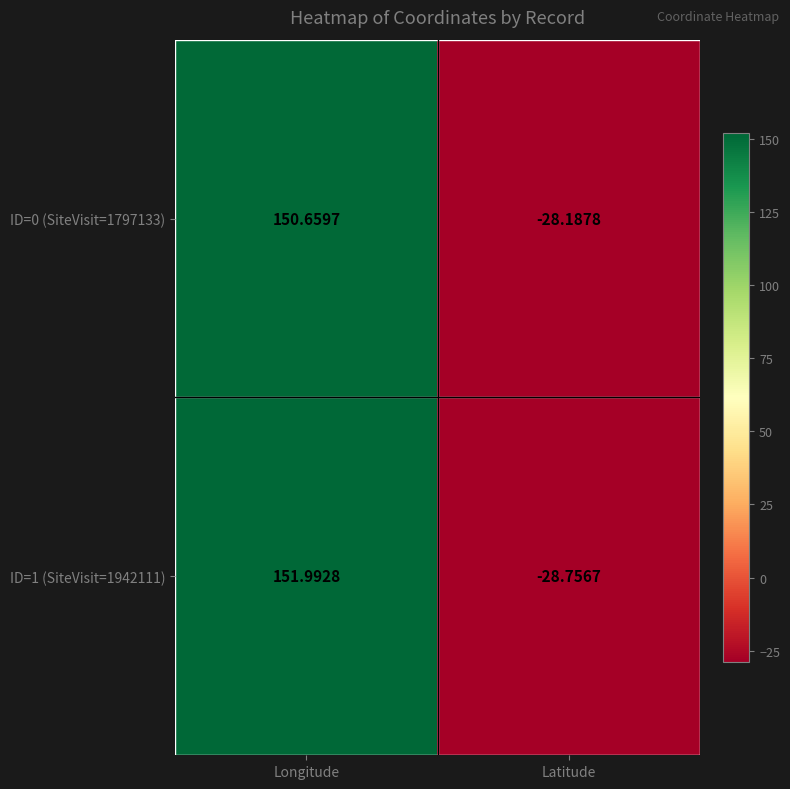

Which label corresponds to the smallest value in the chart?

Latitude